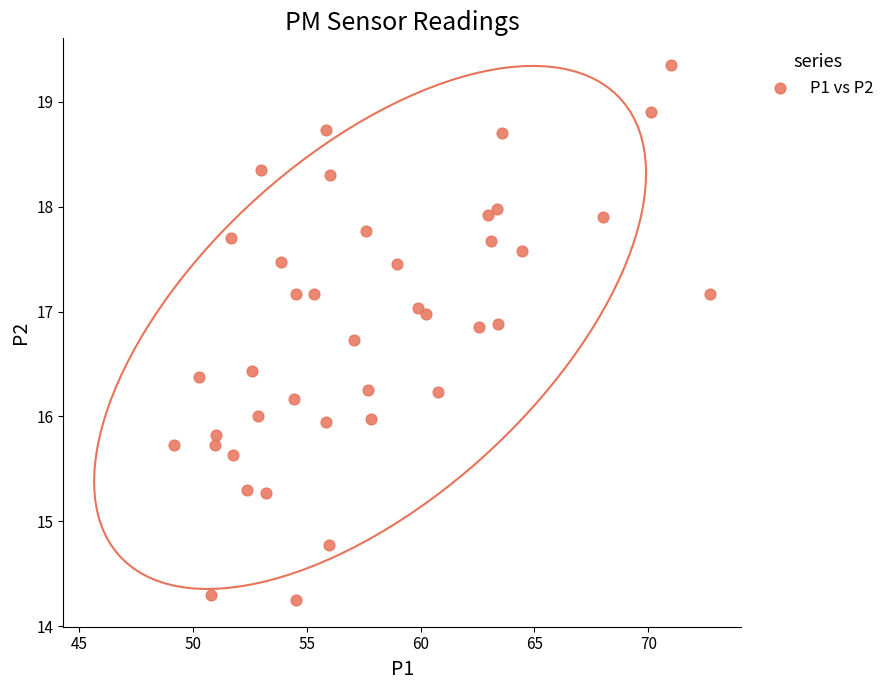

What is the range of Y values (max minus min)?

5.1